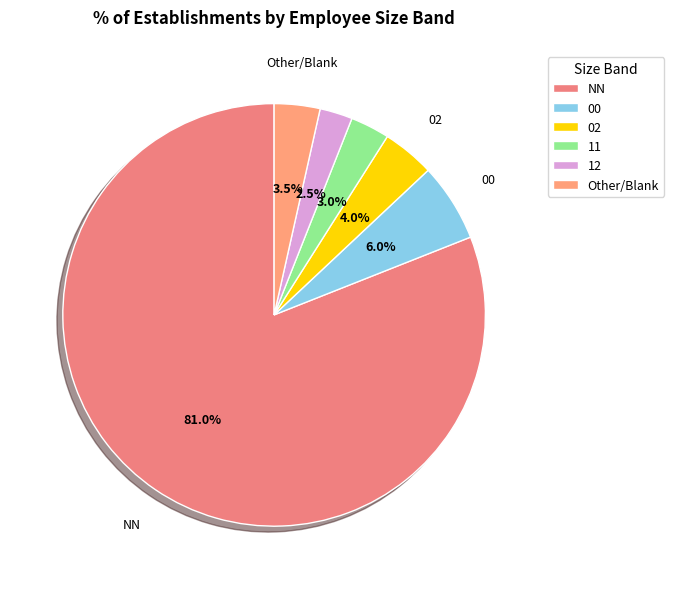

Rank the categories by value from lowest to highest.

12, 11, Other, 02, 00, NN